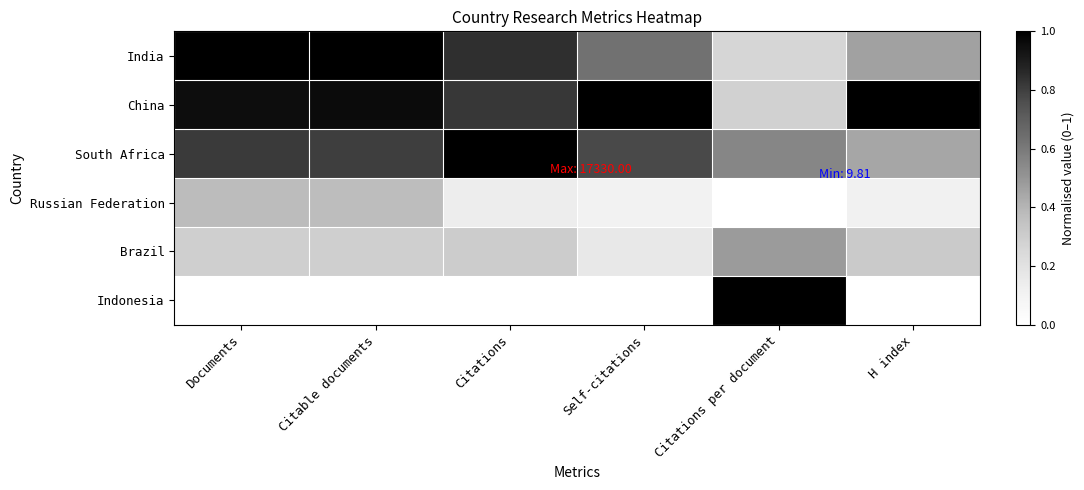

Reading right to left, what are all the values shown in this chart?

India: H index=0.5	Citations per document=0.3	Self-citations=0.6	Citations=0.8	Citable documents=1.0	Documents=1.0
China: H index=1.0	Citations per document=0.3	Self-citations=1.0	Citations=0.8	Citable documents=1.0	Documents=1.0
South Africa: H index=0.4	Citations per document=0.6	Self-citations=0.8	Citations=1.0	Citable documents=0.8	Documents=0.8
Russian Federation: H index=0.1	Citations per document=0.0	Self-citations=0.1	Citations=0.1	Citable documents=0.4	Documents=0.4
Brazil: H index=0.3	Citations per document=0.5	Self-citations=0.2	Citations=0.3	Citable documents=0.3	Documents=0.3
Indonesia: H index=0.0	Citations per document=1.0	Self-citations=0.0	Citations=0.0	Citable documents=0.0	Documents=0.0